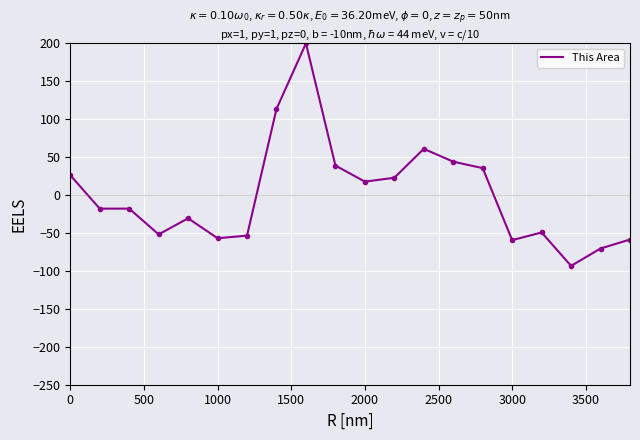

What is the difference between the maximum and minimum values?

293.3